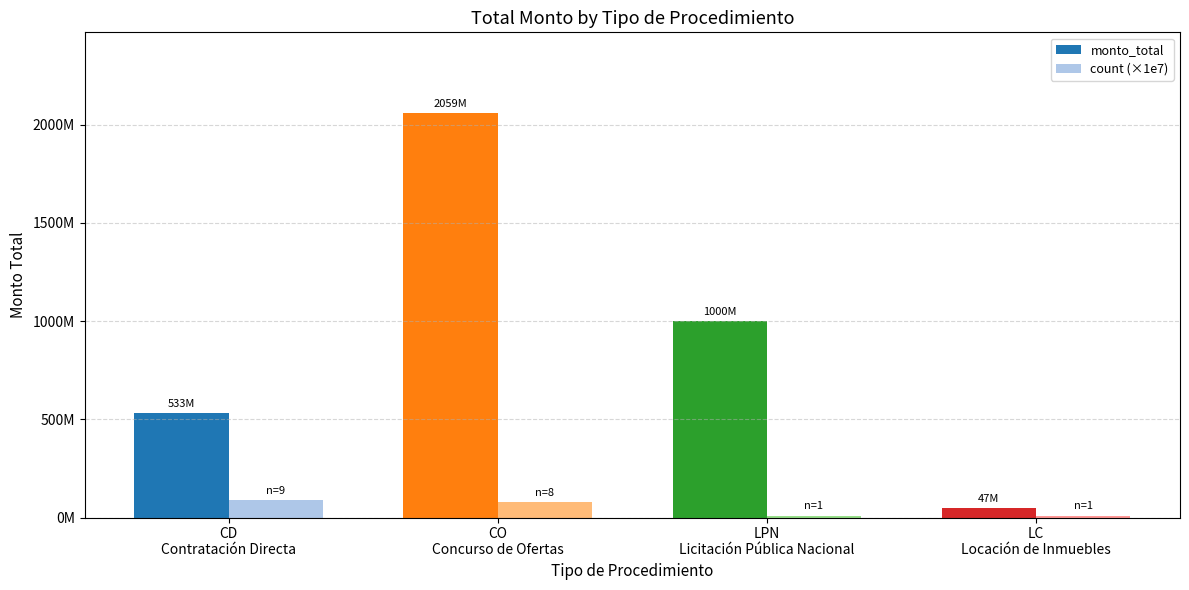

What are all the series names shown in the legend?

monto_total, count (×1e7)